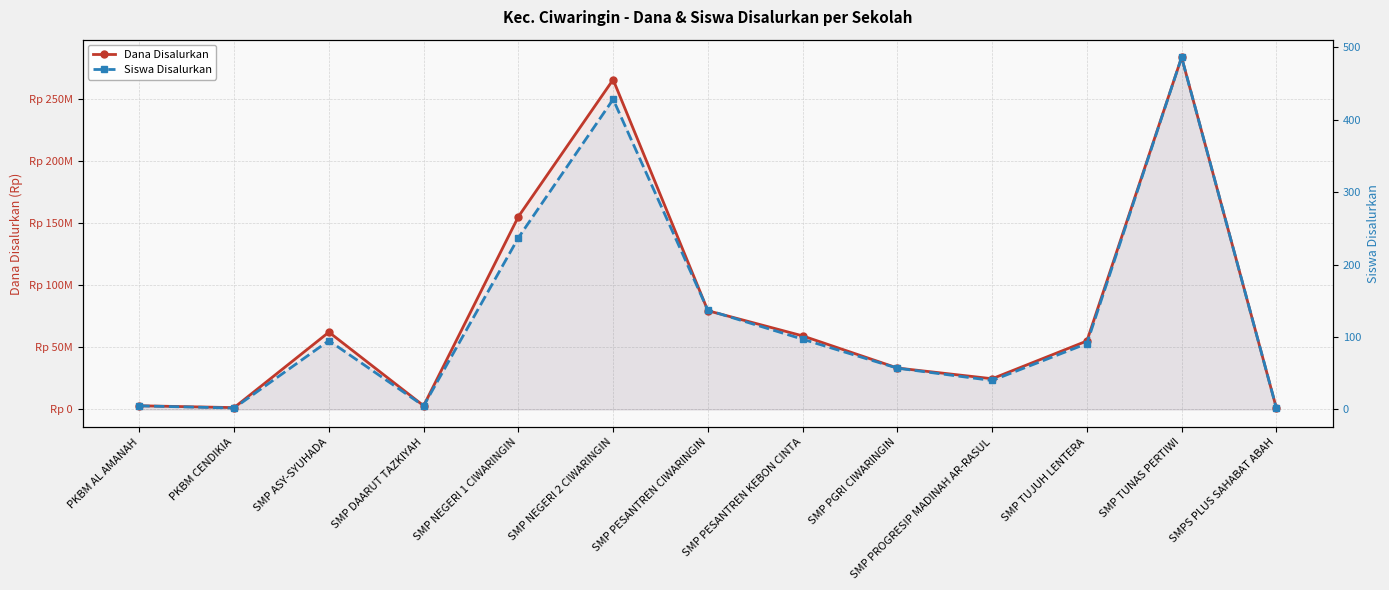

List the series in order of their overall mean, lowest first.

Siswa Disalurkan, Dana Disalurkan